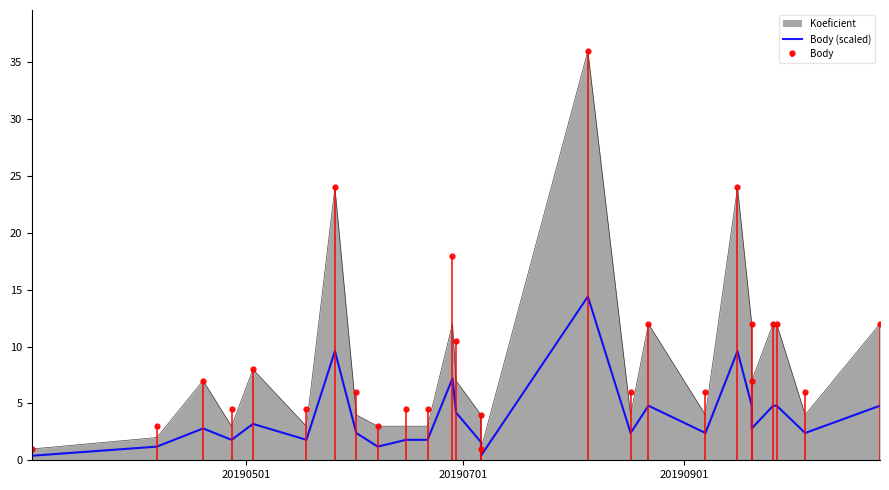

Count the number of values greater than 2.

17